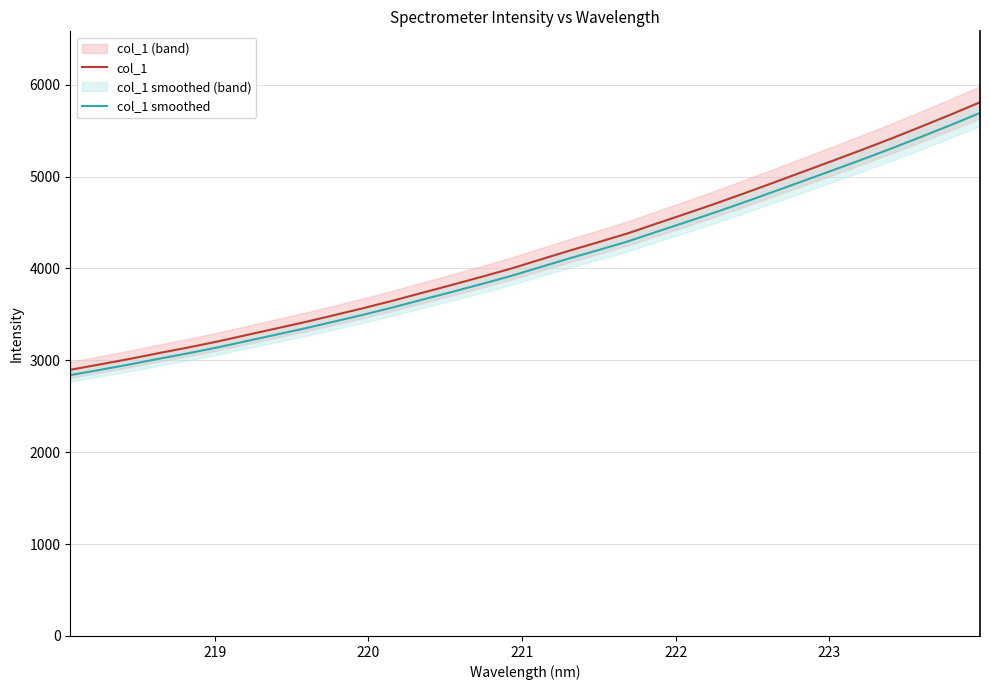

Reading left to right, what are all the values shown in this chart?

col_1: 2896.7	2954.7	3013.9	3077.5	3138.8	3203.6	3274.8	3345.7	3416.7	3492.6	3569.1	3650.3	3735.9	3821.0	3907.9	3996.9	4095.5	4193.1	4286.7	4382.6	4491.5	4598.6	4707.9	4821.7	4938.4	5056.4	5174.2	5293.7	5416.4	5544.1	5673.6	5807.8
col_1 smoothed: 2838.7	2895.6	2953.6	3015.9	3076.0	3139.6	3209.3	3278.7	3348.3	3422.7	3497.8	3577.3	3661.2	3744.6	3829.8	3917.0	4013.6	4109.2	4200.9	4295.0	4401.7	4506.6	4613.7	4725.3	4839.6	4955.2	5070.7	5187.9	5308.0	5433.2	5560.1	5691.6